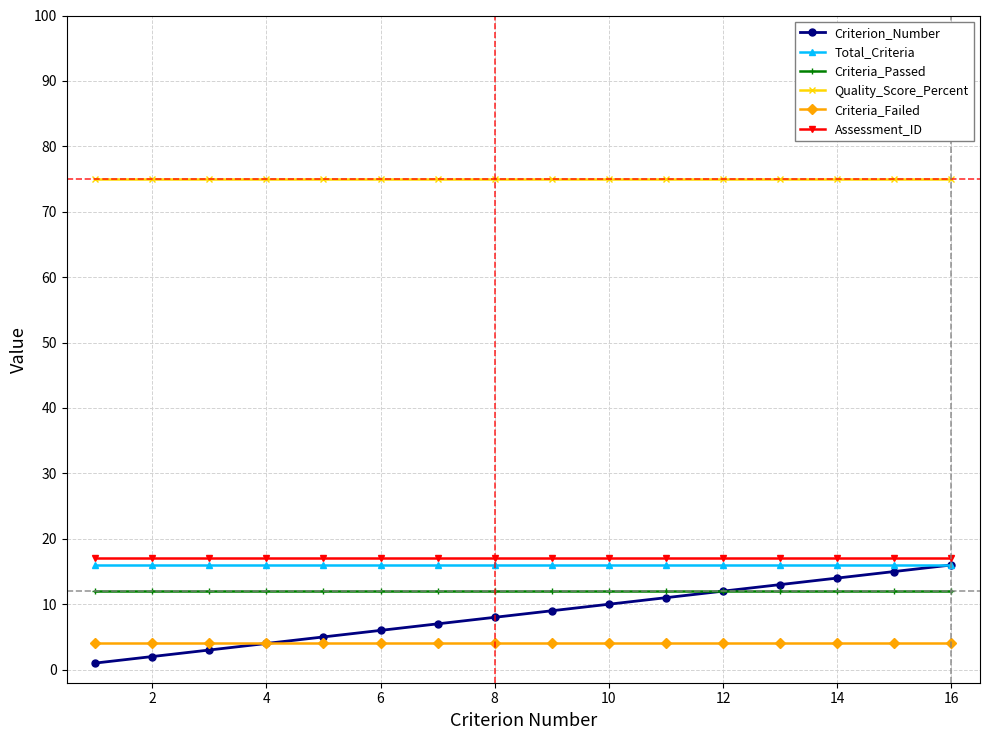

Reading left to right, list all the values displayed in this chart.

Criterion_Number: 1	2	3	4	5	6	7	8	9	10	11	12	13	14	15	16
Total_Criteria: 16	16	16	16	16	16	16	16	16	16	16	16	16	16	16	16
Criteria_Passed: 12	12	12	12	12	12	12	12	12	12	12	12	12	12	12	12
Quality_Score_Percent: 75	75	75	75	75	75	75	75	75	75	75	75	75	75	75	75
Criteria_Failed: 4	4	4	4	4	4	4	4	4	4	4	4	4	4	4	4
Assessment_ID: 17	17	17	17	17	17	17	17	17	17	17	17	17	17	17	17